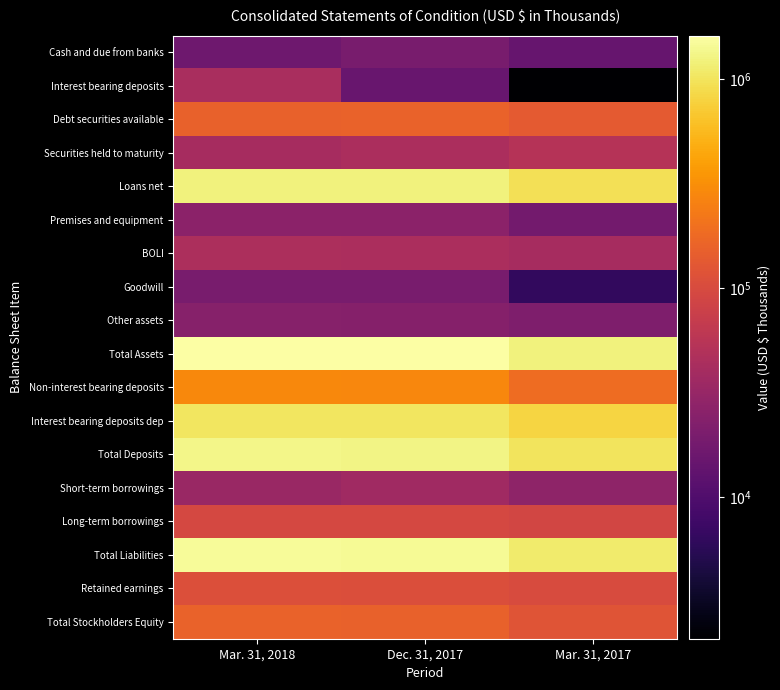

Which series has the largest range (max minus min)?

Total Assets